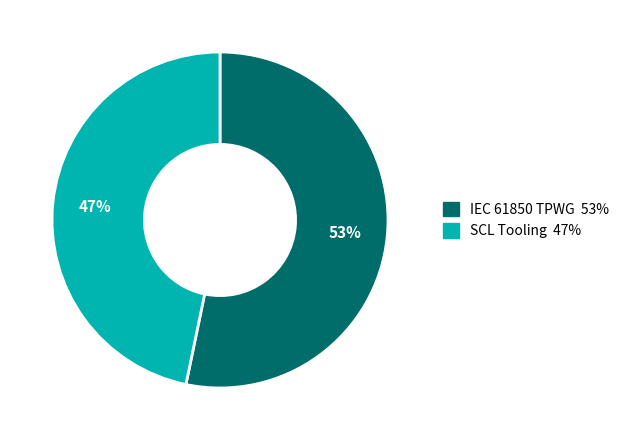

True or false: IEC 61850 TPWG accounts for 53% of the total.

True